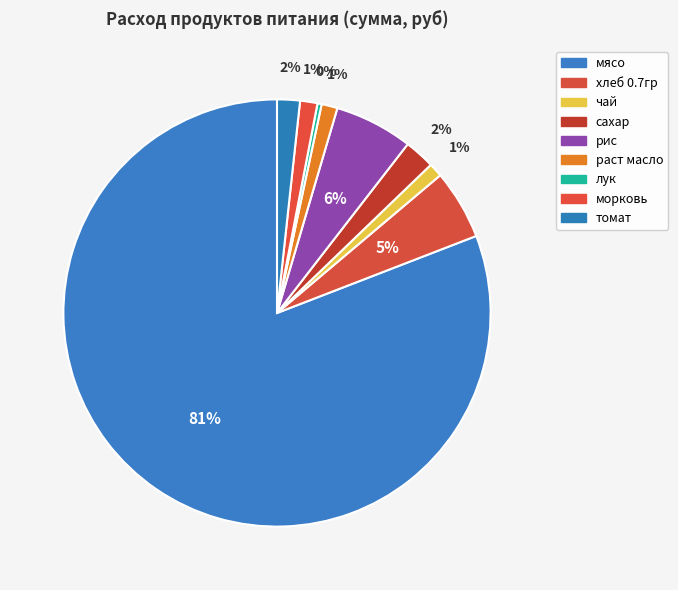

To the nearest percent, what portion does томат represent?

2%